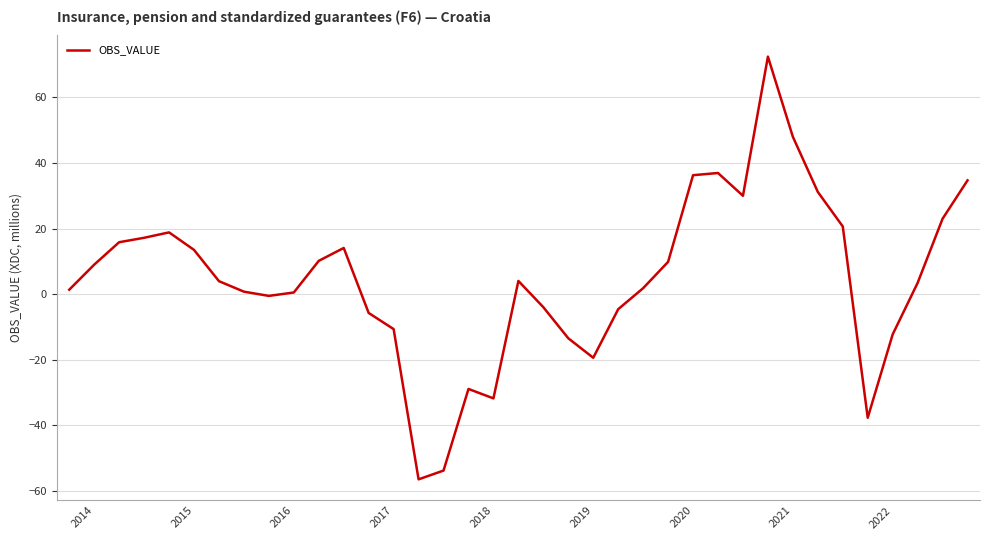

True or false: the data has more than 2 interior local peaks.

True